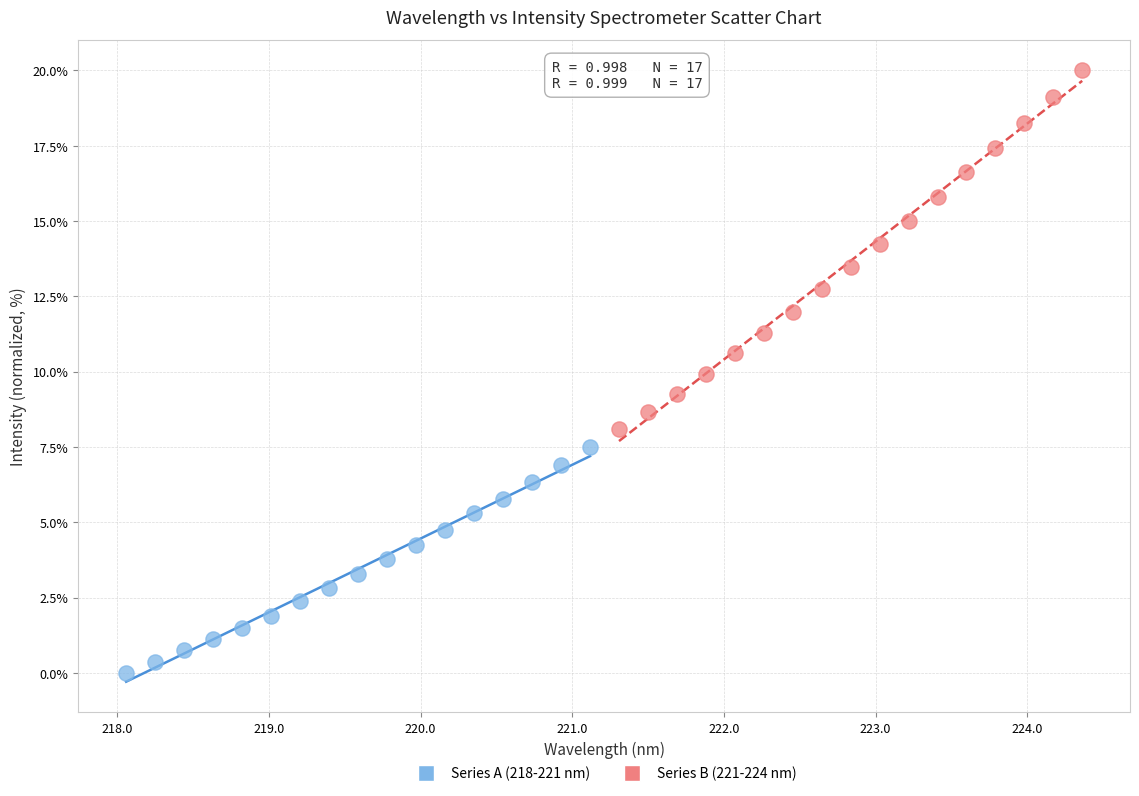

Which series reaches the maximum Y coordinate?

Series B (221-224 nm)